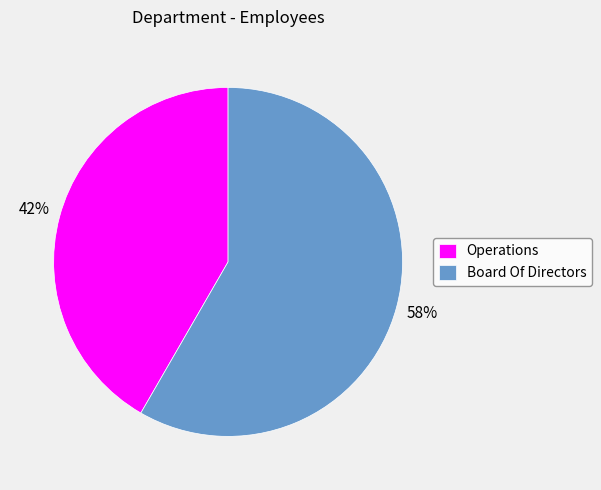

What is the smallest slice in the pie chart?

Operations